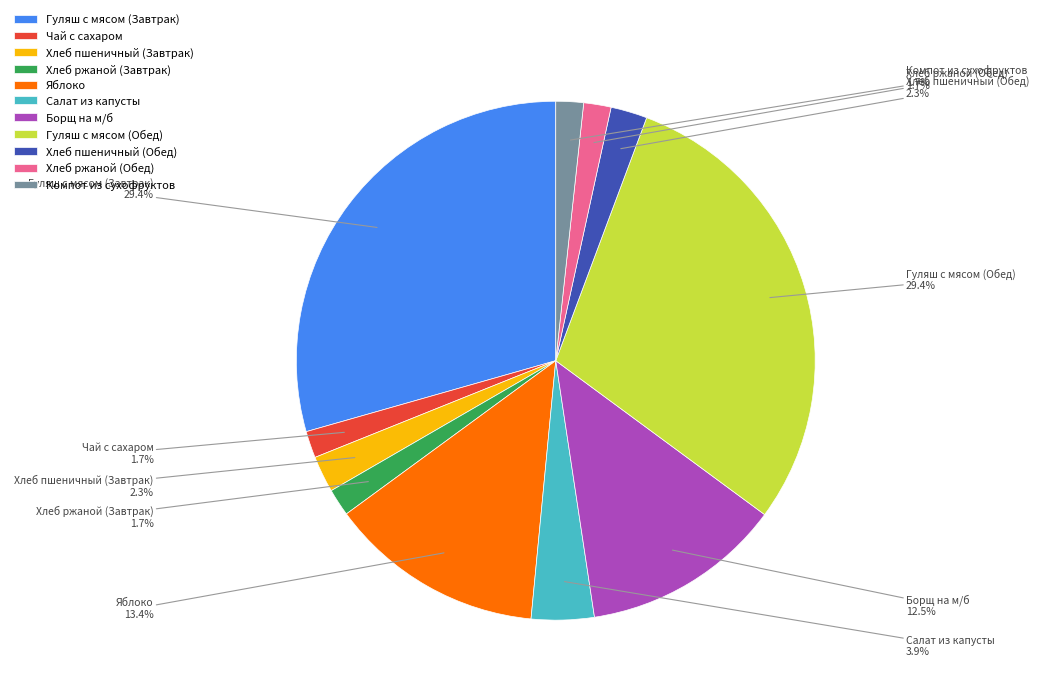

What percentage is NOT represented by Компот из сухофруктов?

98.3%